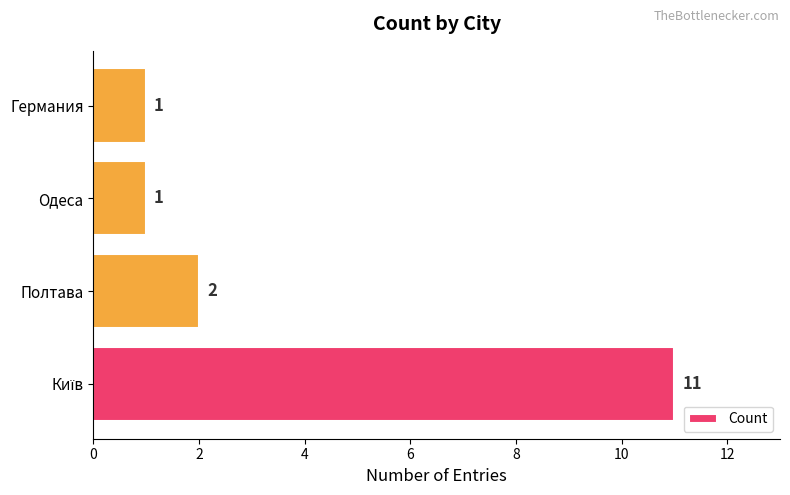

Reading bottom to top, extract all data points from this chart.

11	2	1	1